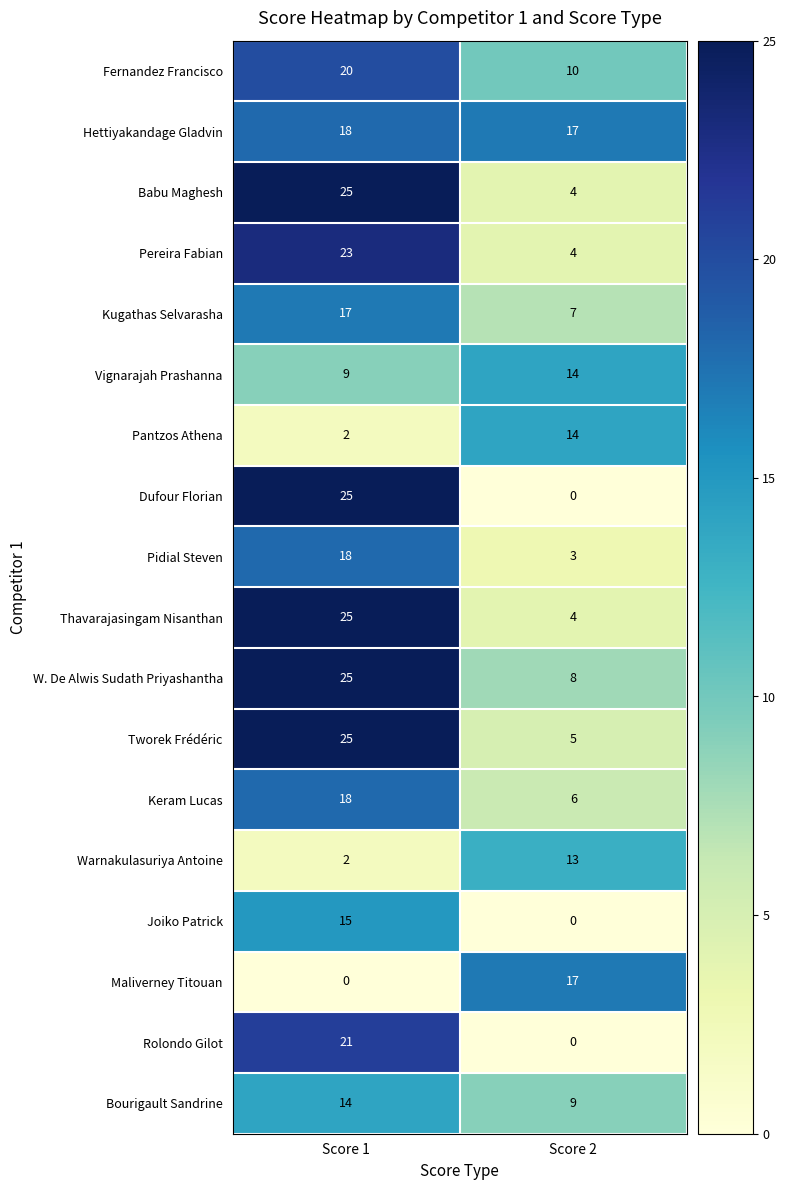

Count the number of data series in this chart.

18